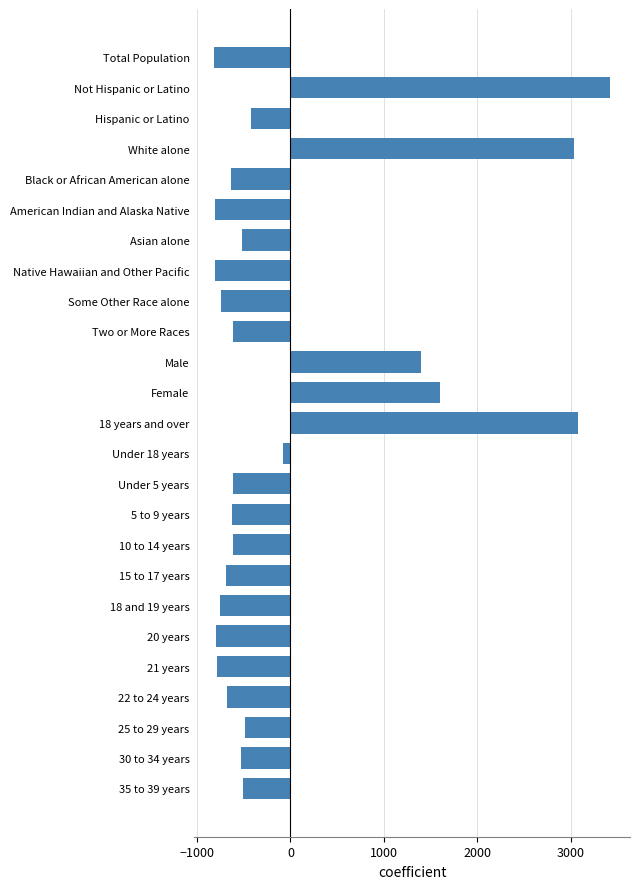

What is the value of the 11th bar from the top?

1396.4